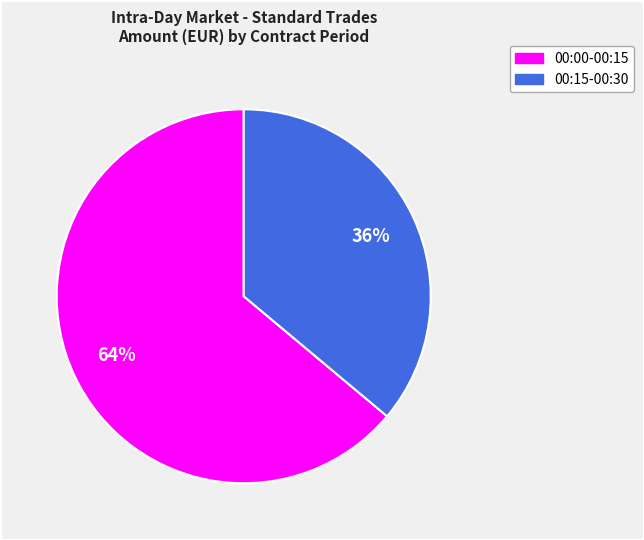

To the nearest percent, what is the difference between the largest and smallest slice percentages?

28%